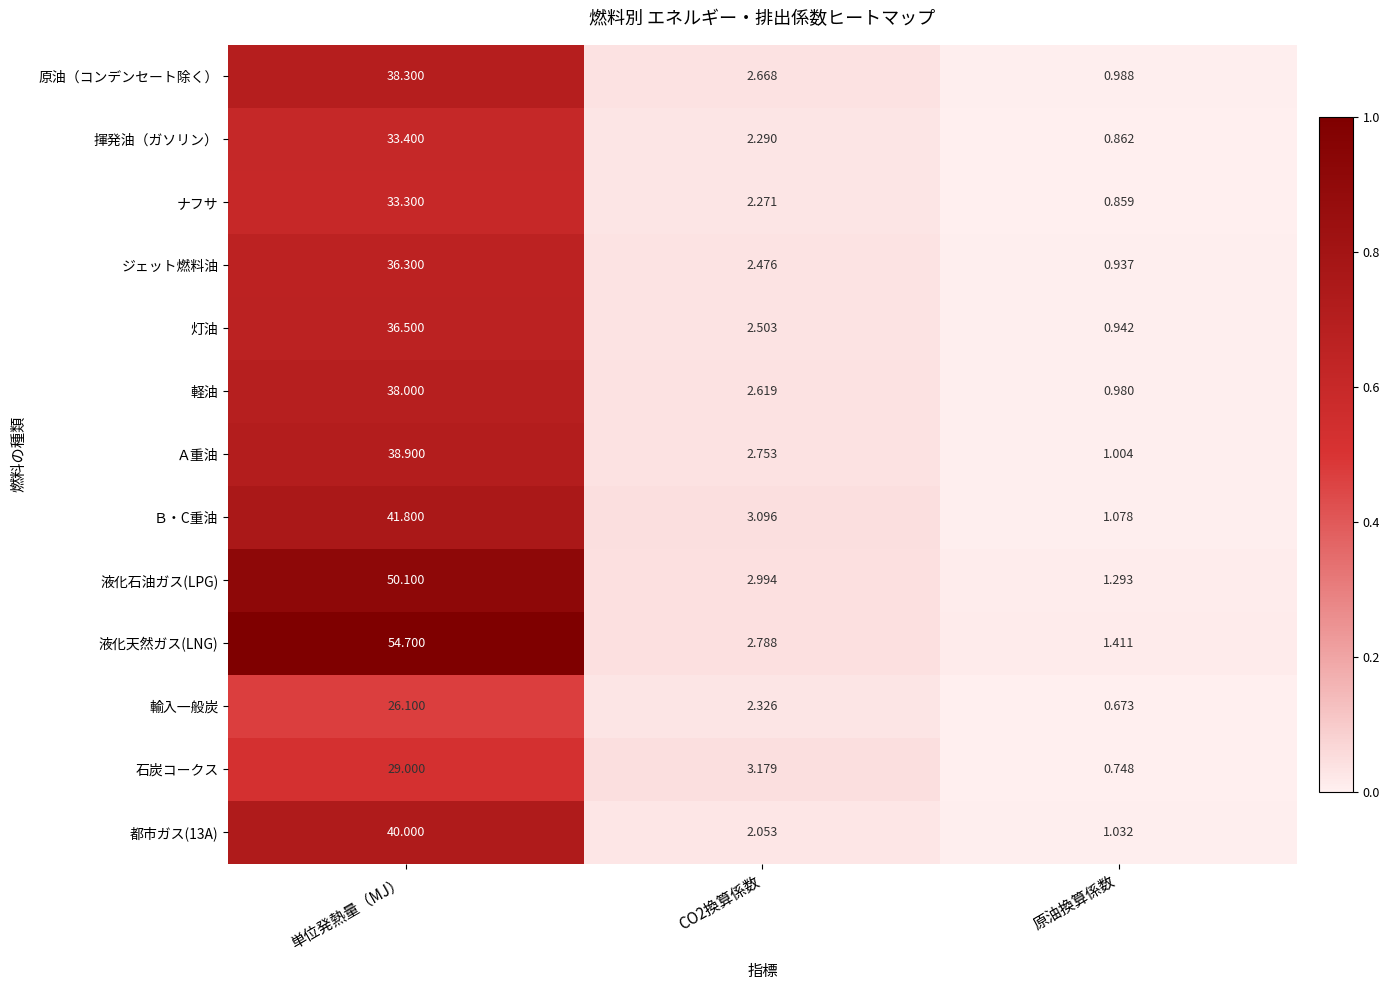

Where does the Ｂ・C重油 series first go above 3?

単位発熱量（MJ）